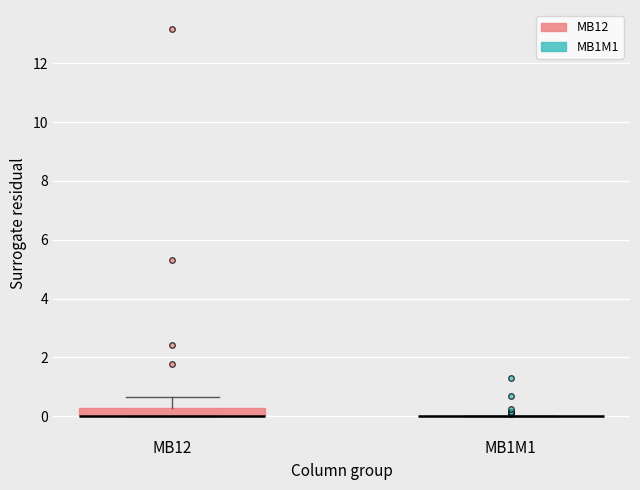

Which box is the tallest, from its lower edge to its upper edge?

MB12